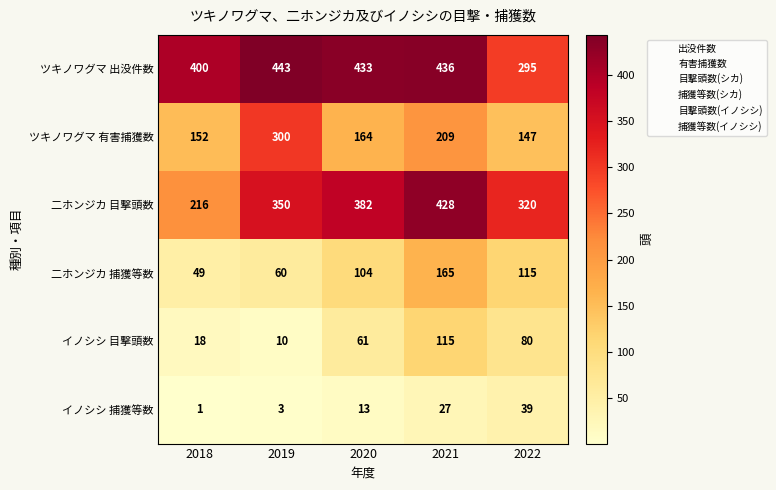

Count the number of data series in this chart.

6